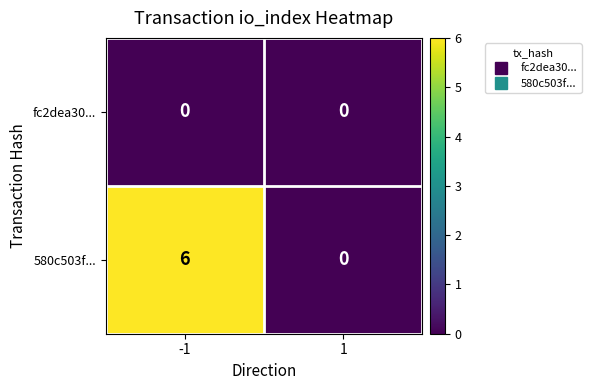

Which series has the largest total across all categories?

580c503f...